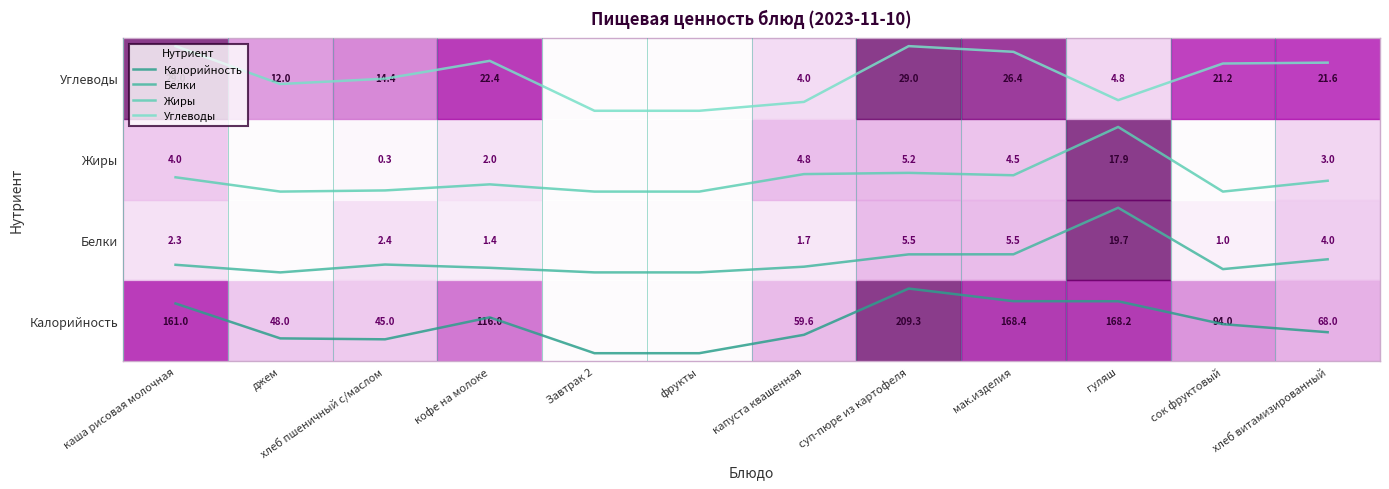

Which label corresponds to the smallest value in the chart?

Завтрак 2